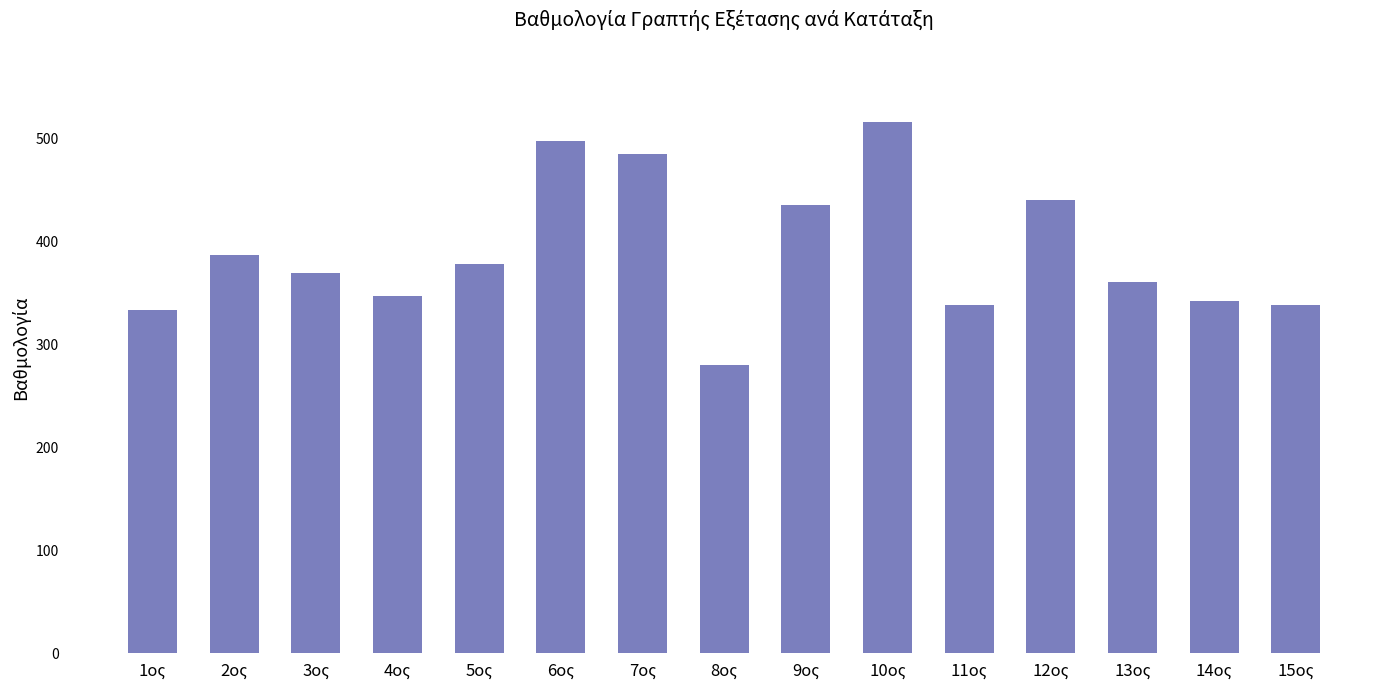

Is it true that the value at 7ος is 484.8?

True